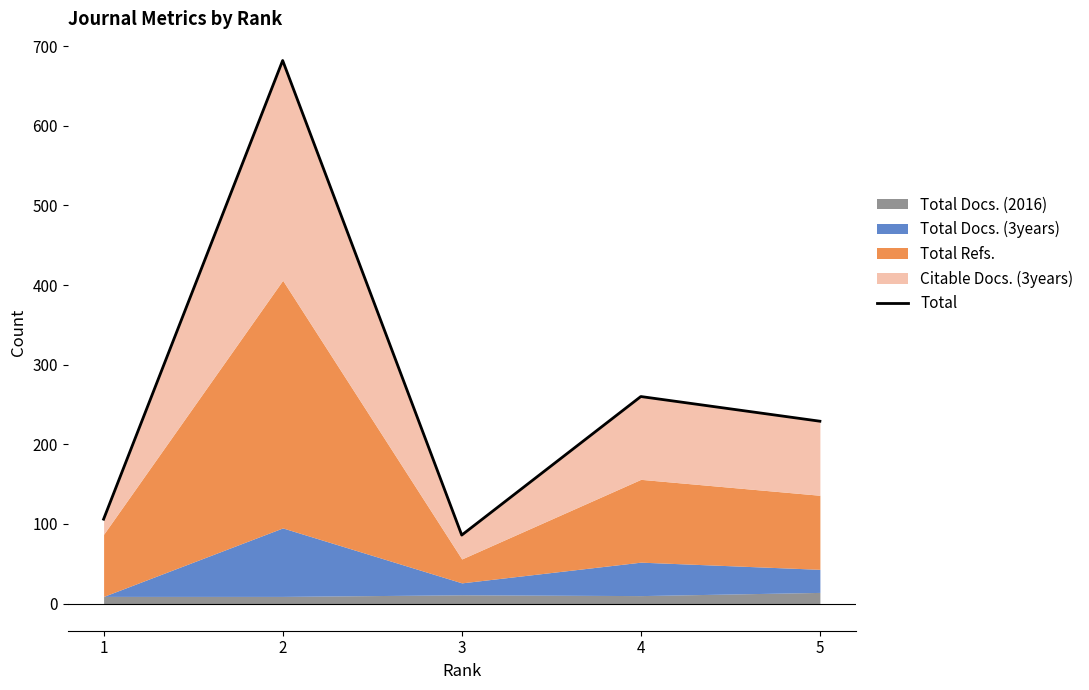

True or false: the data shows 682 at 2.

True